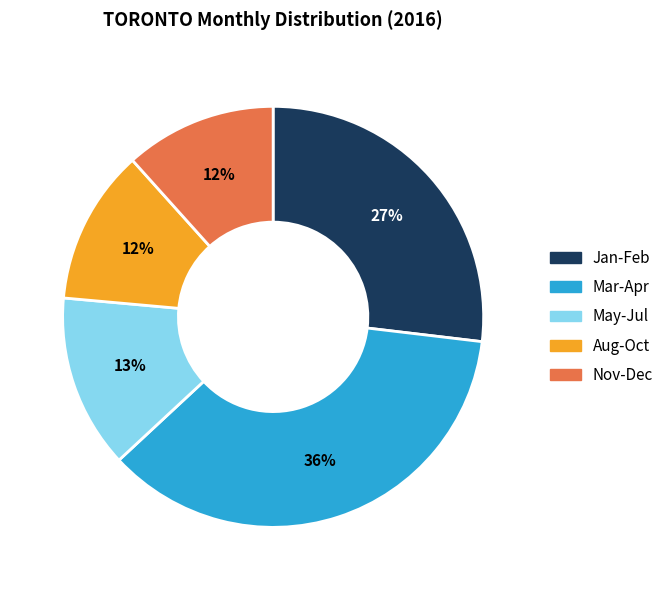

Is there any slice that represents more than half of the pie?

No